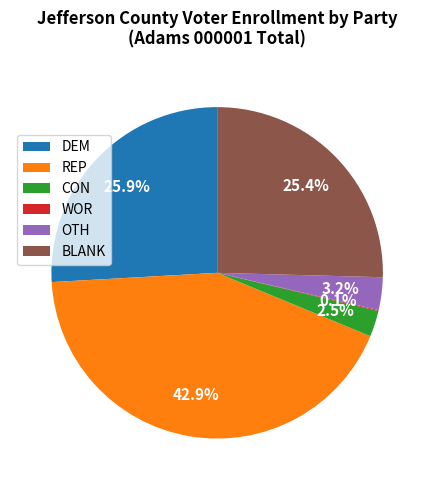

What percentage is NOT represented by DEM?

74.1%